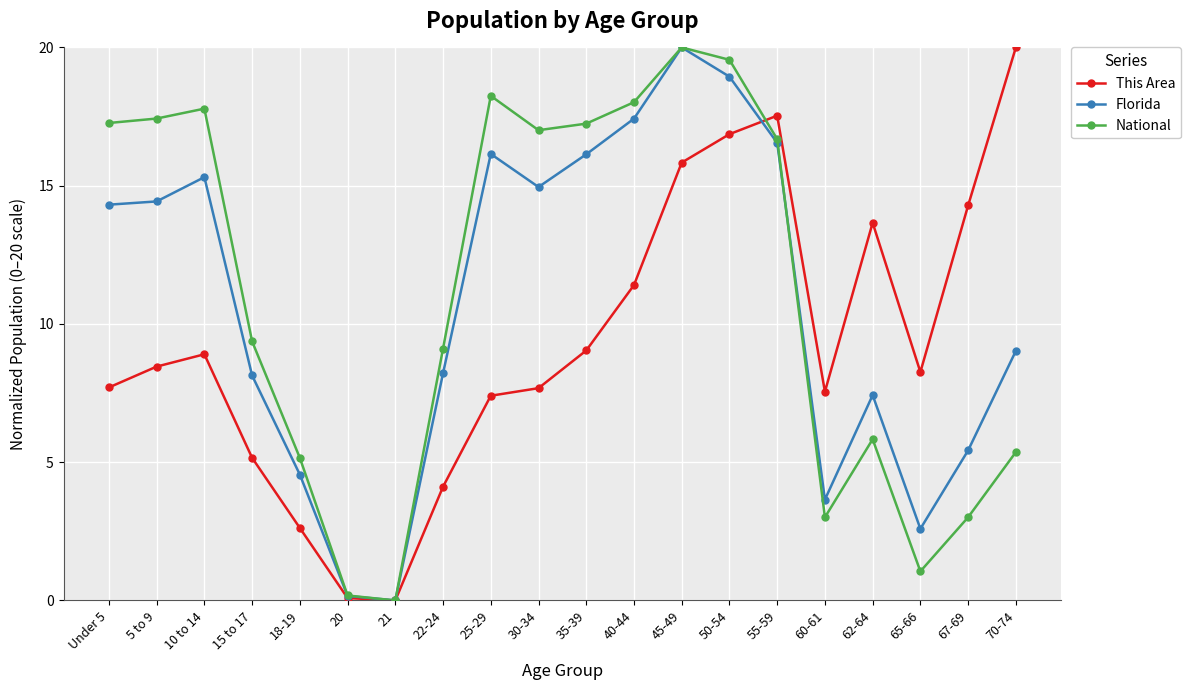

What is the difference between the second highest and minimum values in the This Area series?

17.5